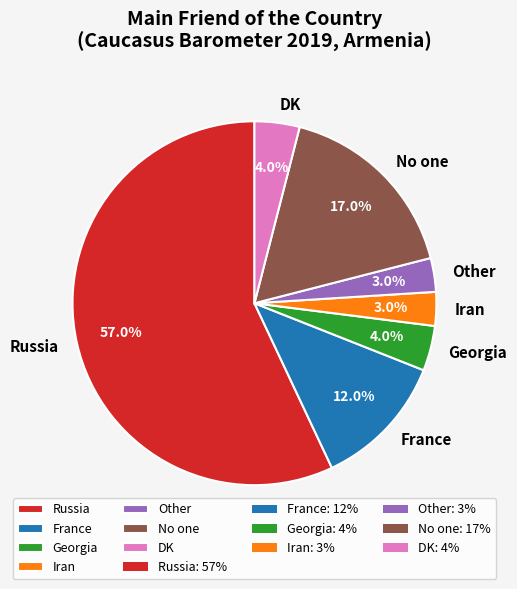

To the nearest percent, what percentage of the pie is No one?

17%